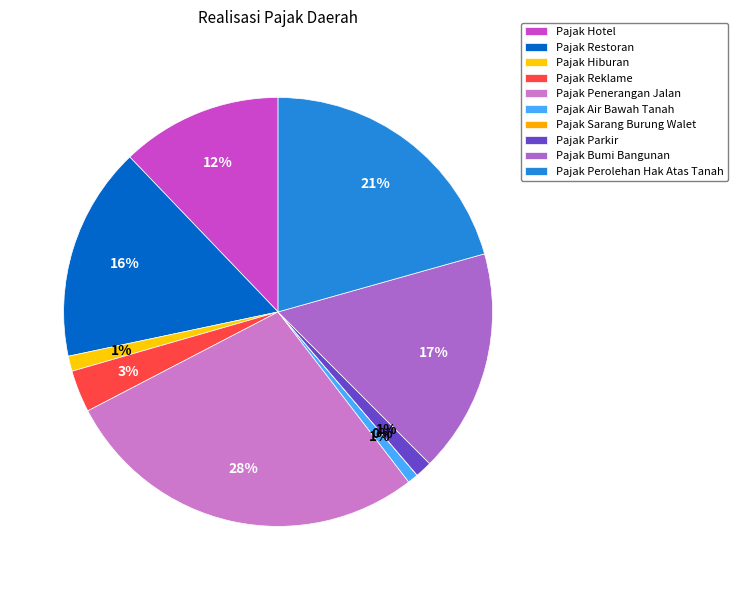

To the nearest percent, what is the difference between the largest and smallest slice percentages?

28%